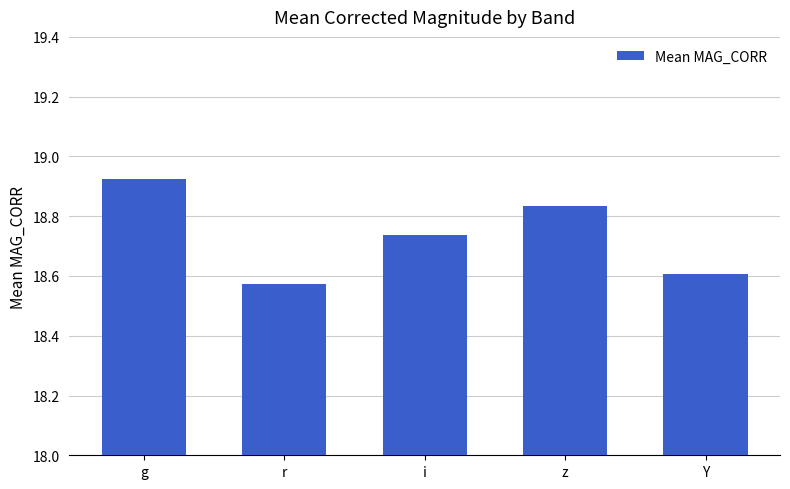

How many bars are there in total?

5